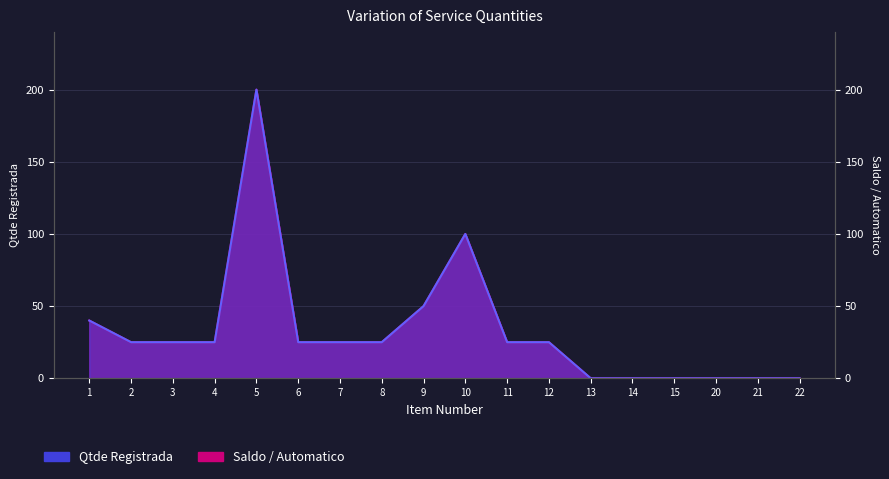

Count the number of categories in the chart.

18